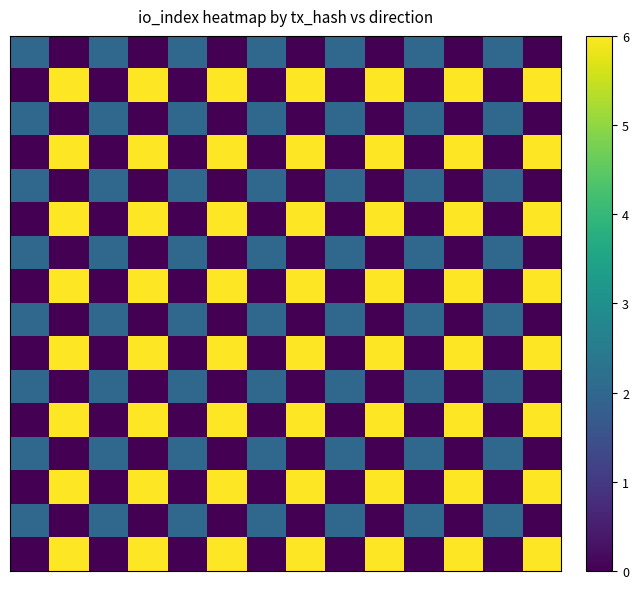

Which category has the highest value across all series?

1